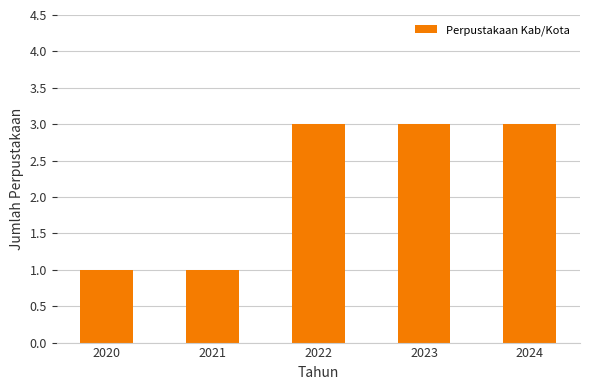

What is the minimum value shown in the chart?

1